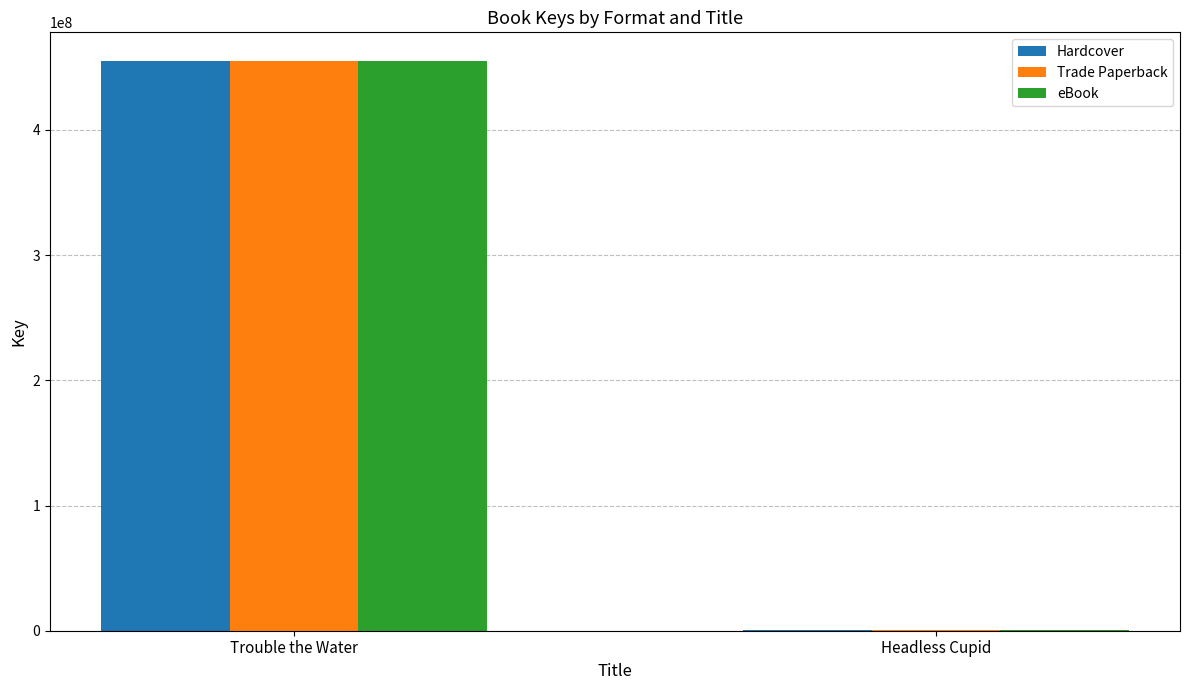

What is the sum of all eBook values?

455456060